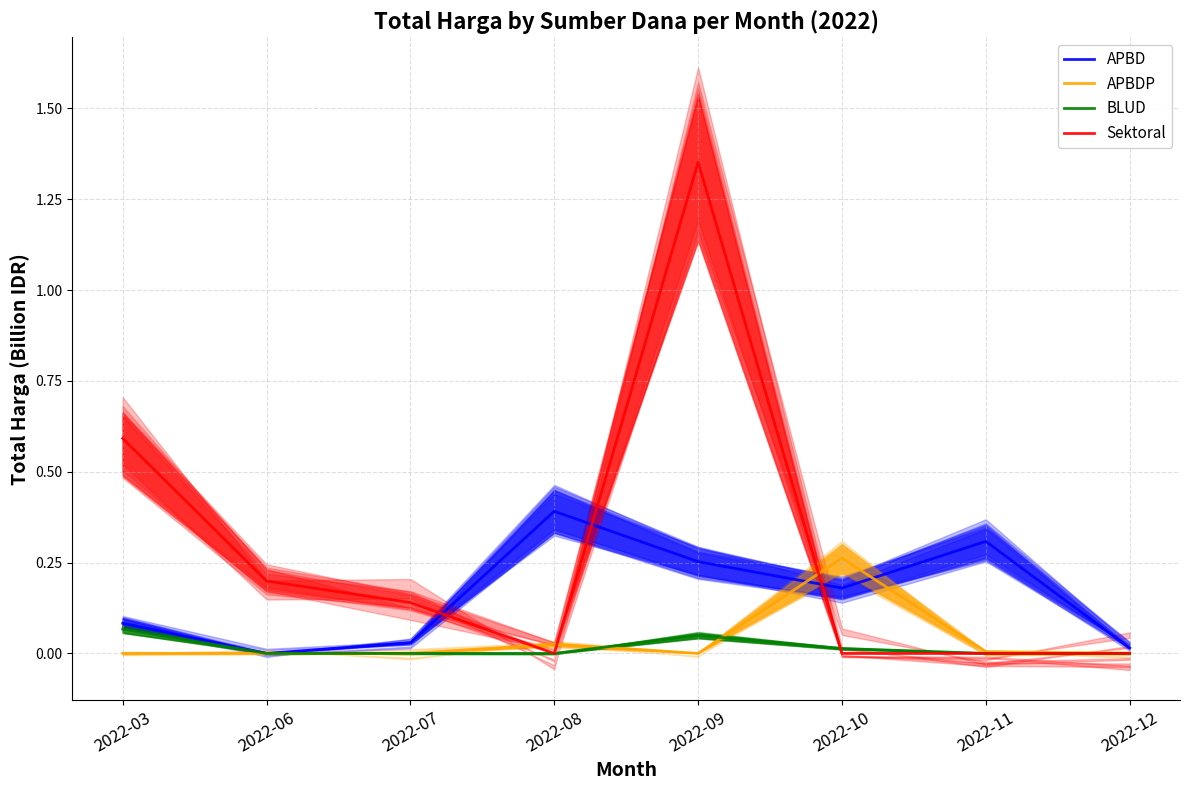

At how many categories does at least one series exceed 0?

8